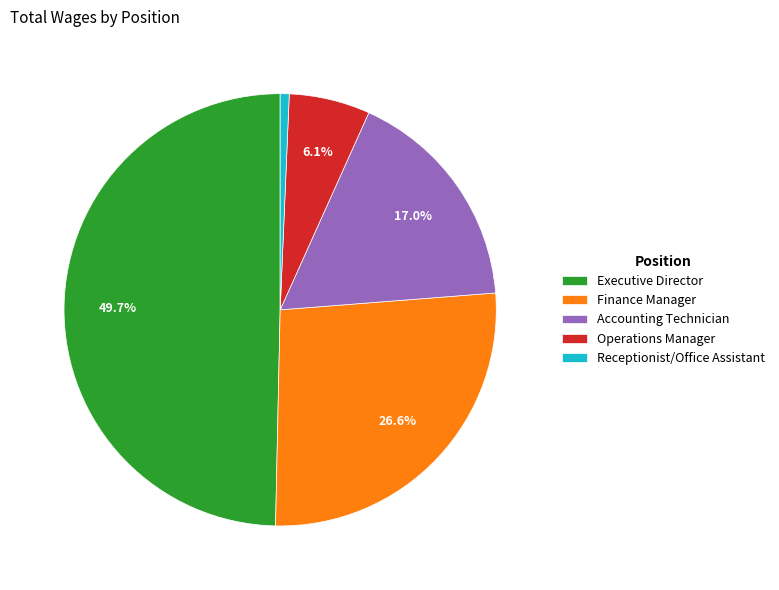

What is the ratio of the value at Operations Manager to the value at Accounting Technician?

0.4